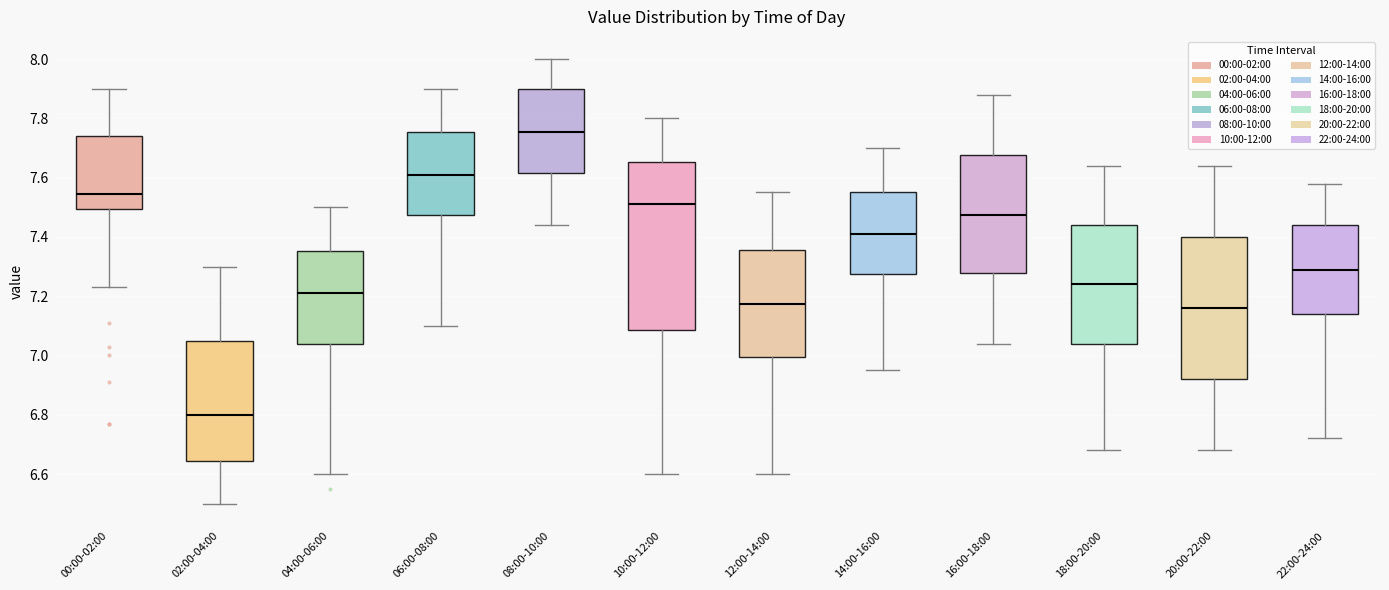

Reading left to right, transcribe this box plot: for each box, give where its median line is, the range the box spans, and where its two whiskers end, as read against the y-axis. The values are not printed on the chart, so give them approximately, as read against the axis.

00:00-02:00: median 7.54, box 7.50 to 7.74, whiskers 7.24 to 7.90
02:00-04:00: median 6.80, box 6.64 to 7.06, whiskers 6.50 to 7.30
04:00-06:00: median 7.22, box 7.04 to 7.36, whiskers 6.60 to 7.50
06:00-08:00: median 7.62, box 7.48 to 7.76, whiskers 7.10 to 7.90
08:00-10:00: median 7.76, box 7.62 to 7.90, whiskers 7.44 to 8.00
10:00-12:00: median 7.52, box 7.08 to 7.66, whiskers 6.60 to 7.80
12:00-14:00: median 7.18, box 7.00 to 7.36, whiskers 6.60 to 7.56
14:00-16:00: median 7.42, box 7.28 to 7.56, whiskers 6.96 to 7.70
16:00-18:00: median 7.48, box 7.28 to 7.68, whiskers 7.04 to 7.88
18:00-20:00: median 7.24, box 7.04 to 7.44, whiskers 6.68 to 7.64
20:00-22:00: median 7.16, box 6.92 to 7.40, whiskers 6.68 to 7.64
22:00-24:00: median 7.30, box 7.14 to 7.44, whiskers 6.72 to 7.58